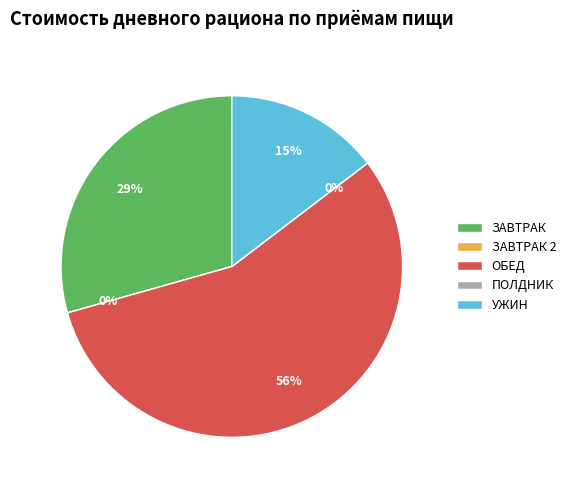

Is ЗАВТРАК the majority of the pie?

No